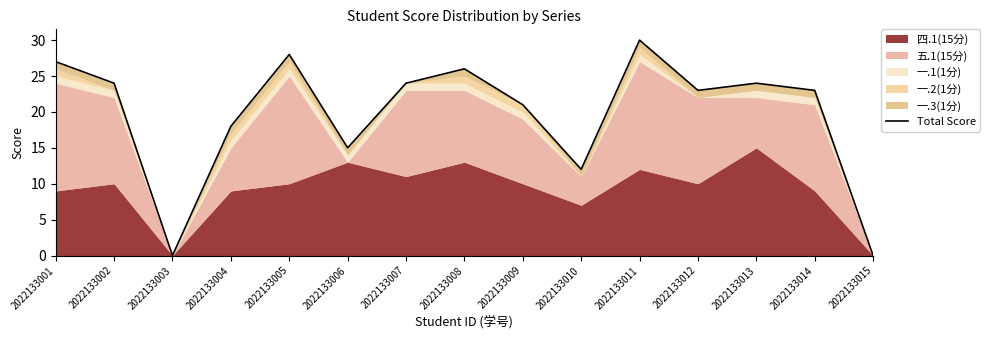

What is the greatest value displayed?

30